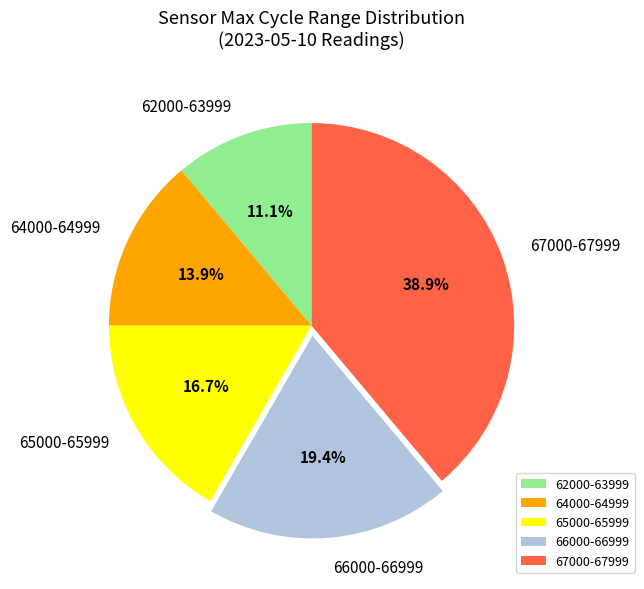

Approximately how many times larger is the value at 66000-66999 compared to 64000-64999?

1.4